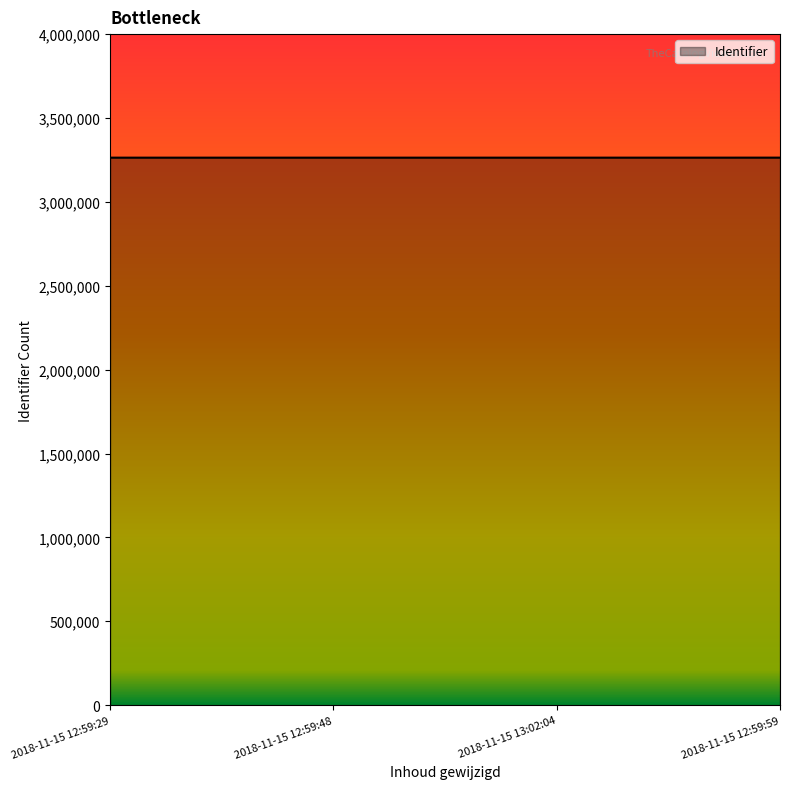

Approximately how many times larger is the value at 2018-11-15 13:02:04 compared to 2018-11-15 12:59:59?

1.0